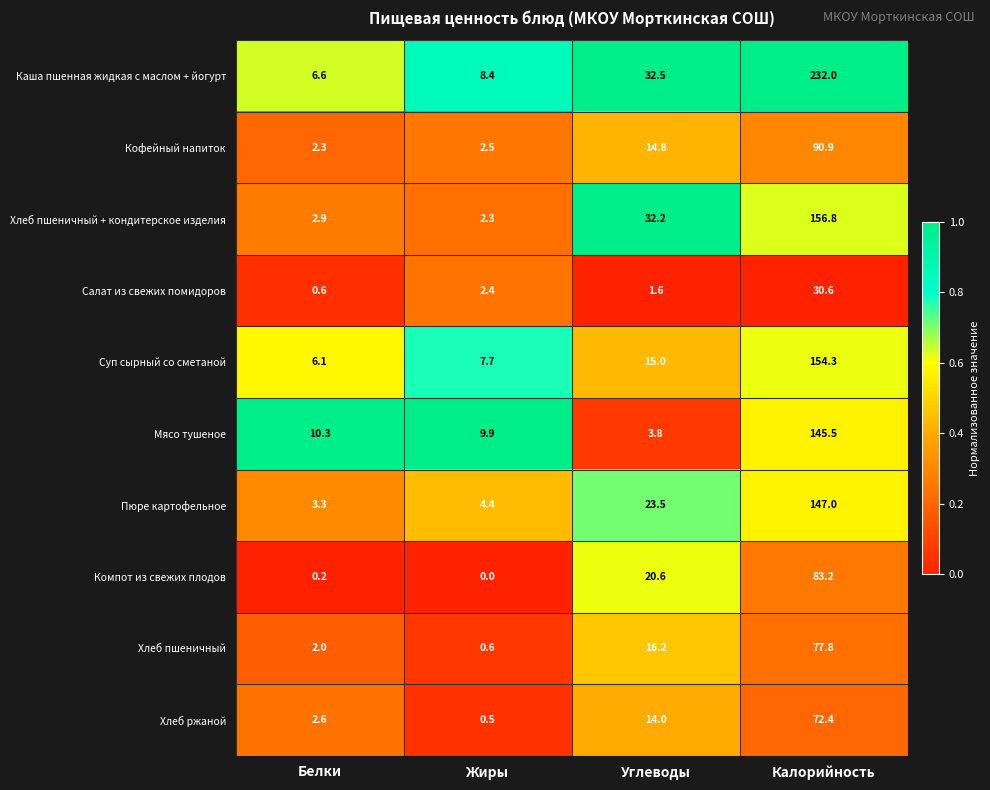

List the series in order of their peak value, lowest first.

Салат из свежих помидоров, Хлеб ржаной, Хлеб пшеничный, Компот из свежих плодов, Кофейный напиток, Мясо тушеное, Пюре картофельное, Суп сырный со сметаной, Хлеб пшеничный + кондитерское изделия, Каша пшенная жидкая с маслом + йогурт